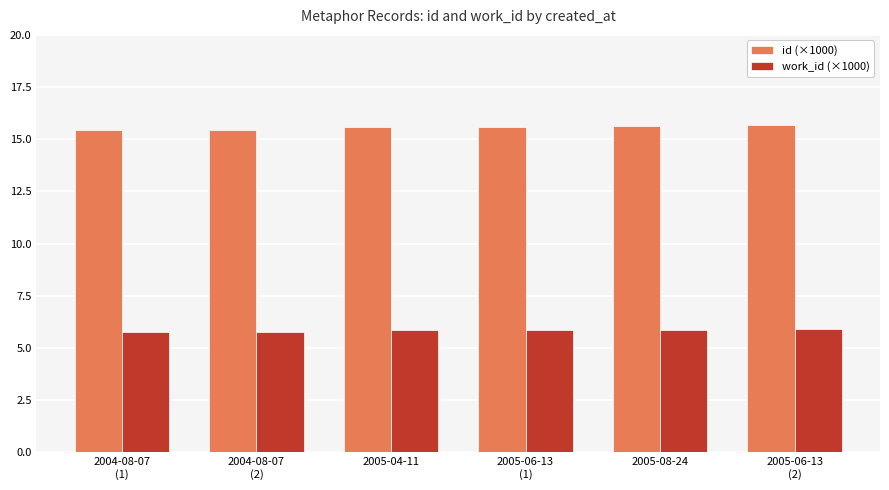

Rank the series by their average value, from lowest to highest.

work_id (×1000), id (×1000)